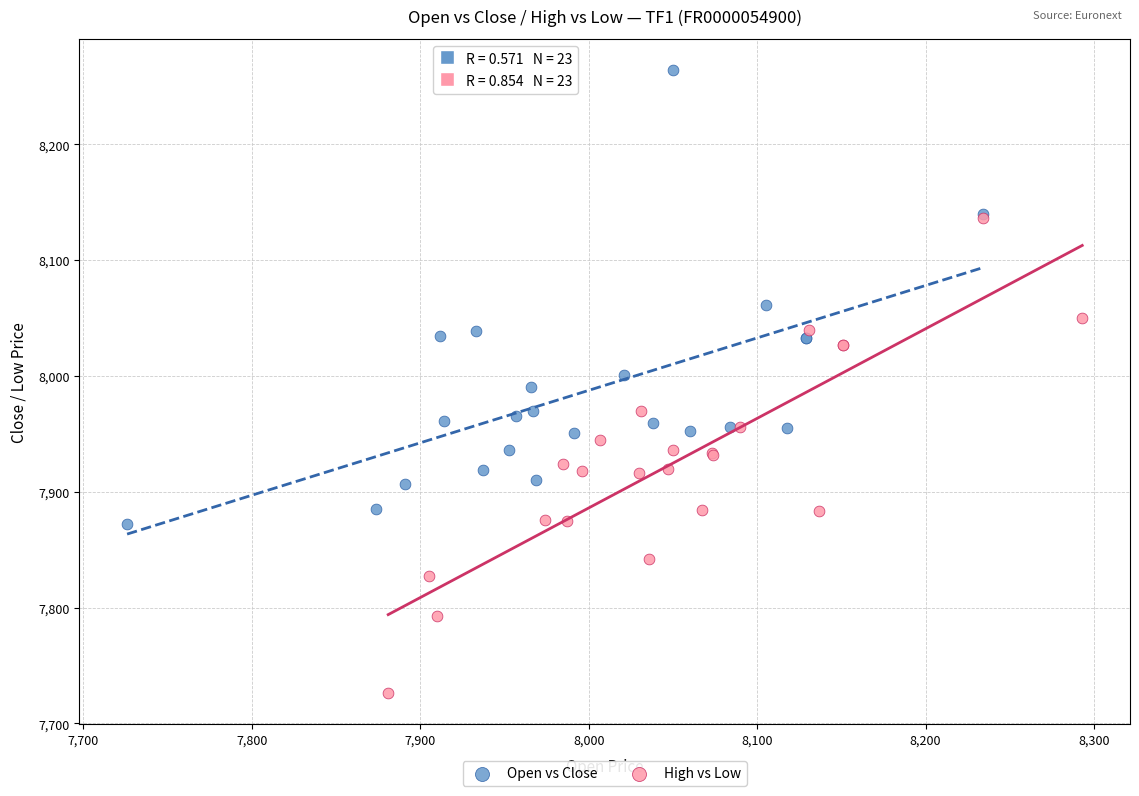

Which series contains the highest Y value?

Open vs Close